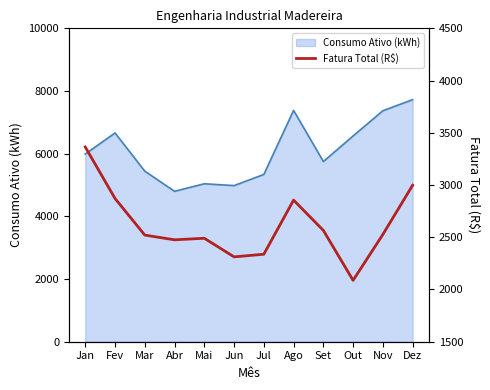

What is the average value?

2617.1